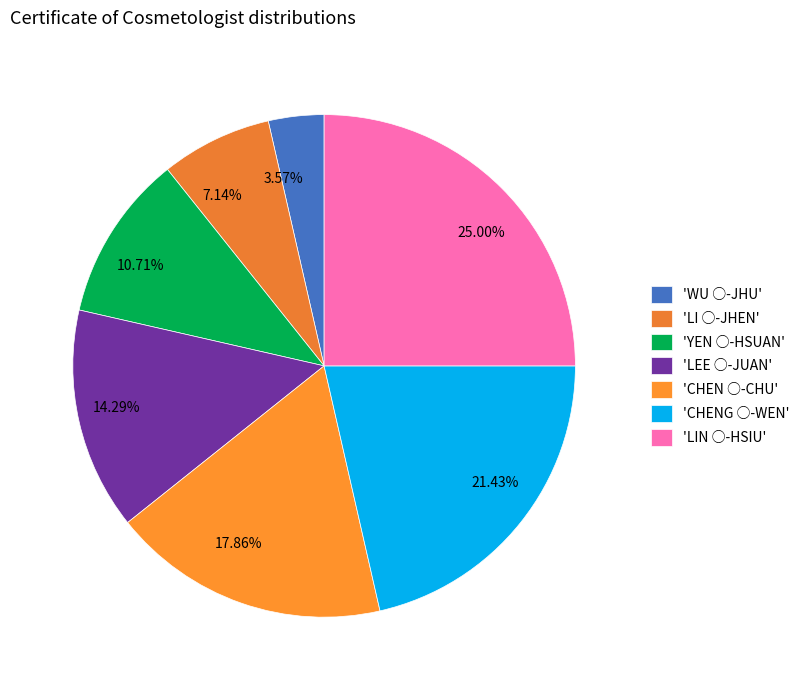

How many segments does this pie chart have?

7